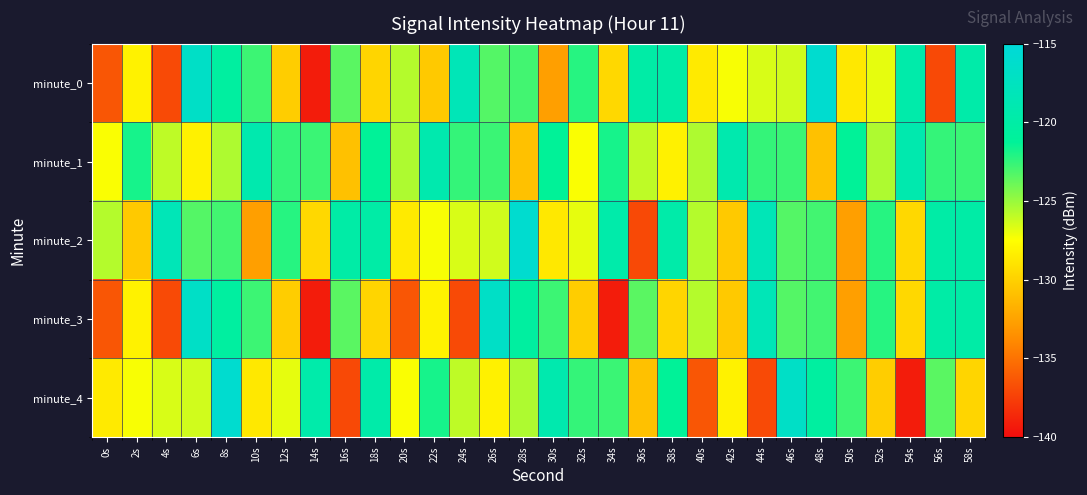

Between 10s and 22s, which is larger?

10s